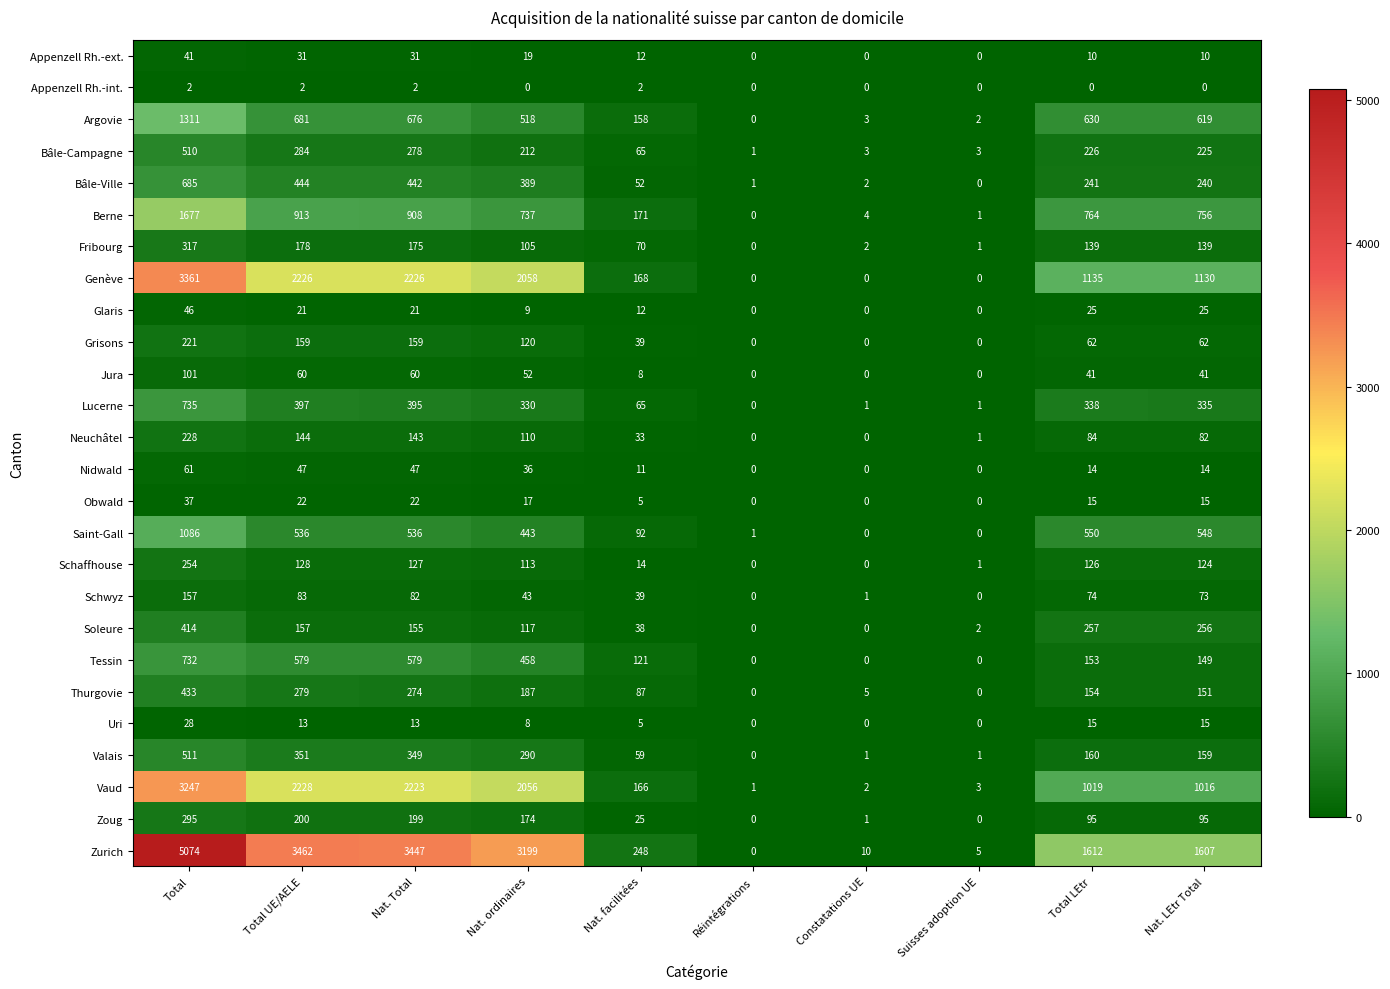

What is the sum of the Tessin values at Réintégrations and Nat. LEtr Total?

149